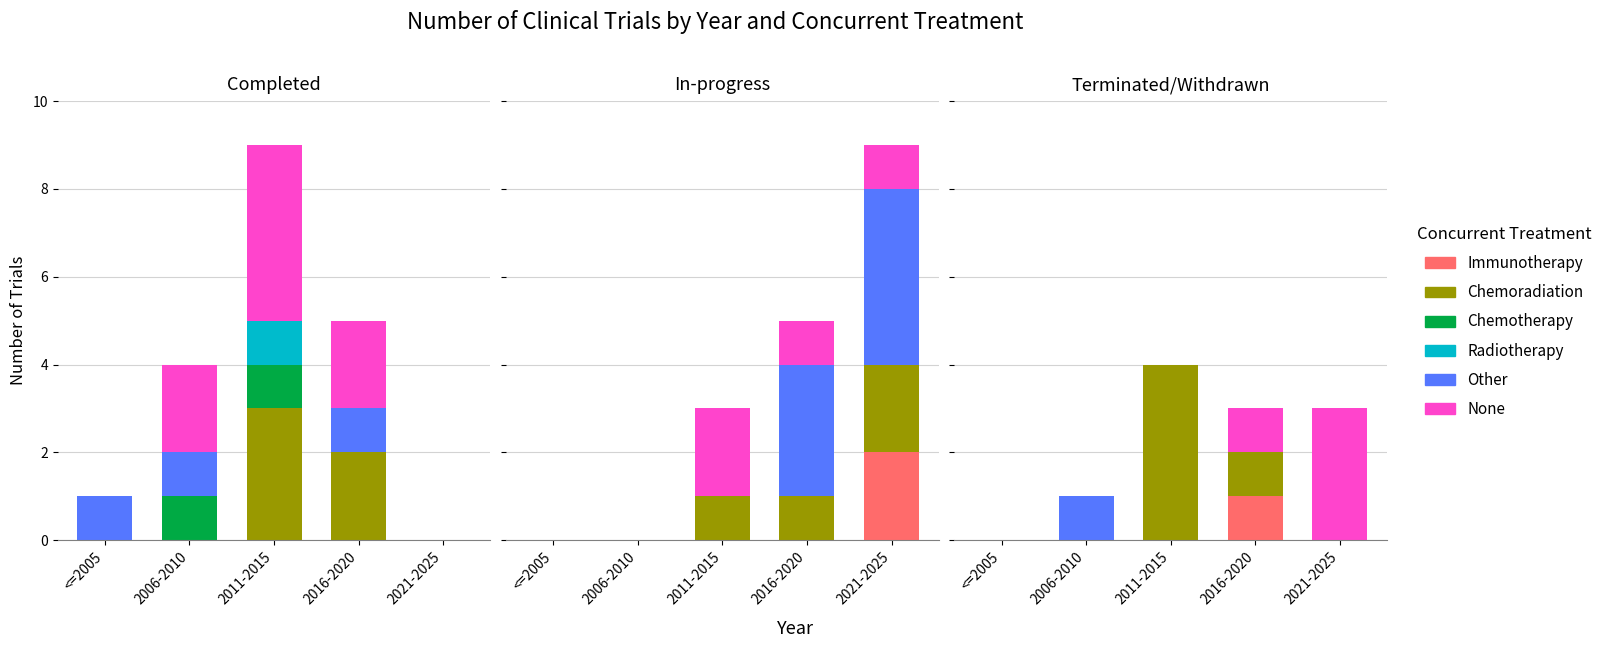

What is the spread (max minus min) of values at 2021-2025?

3